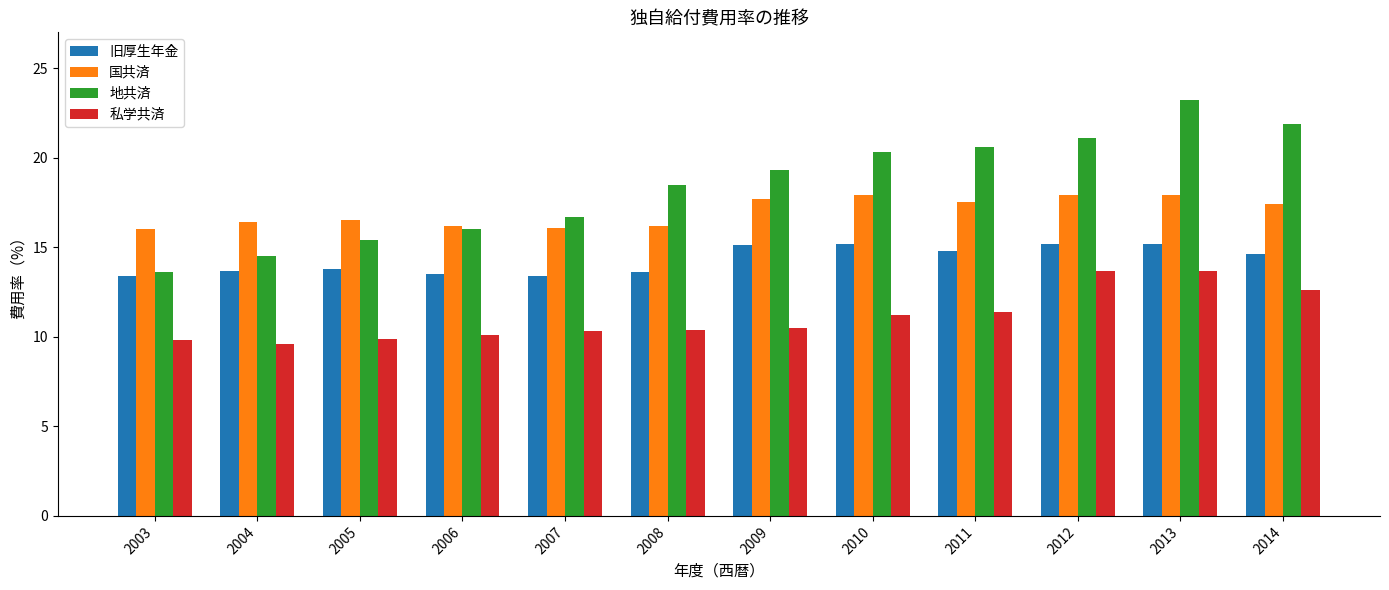

What is the lowest value of the 国共済 series?

16.0